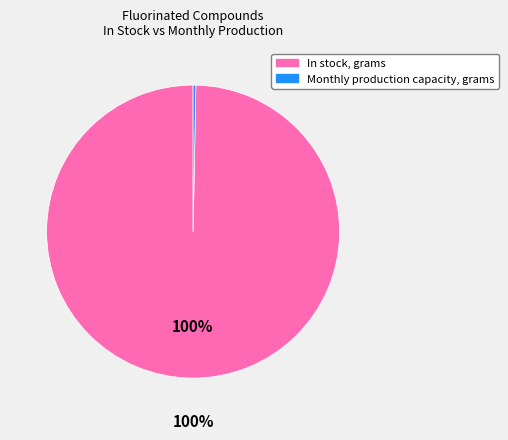

Does In stock account for over 50% of the chart?

Yes